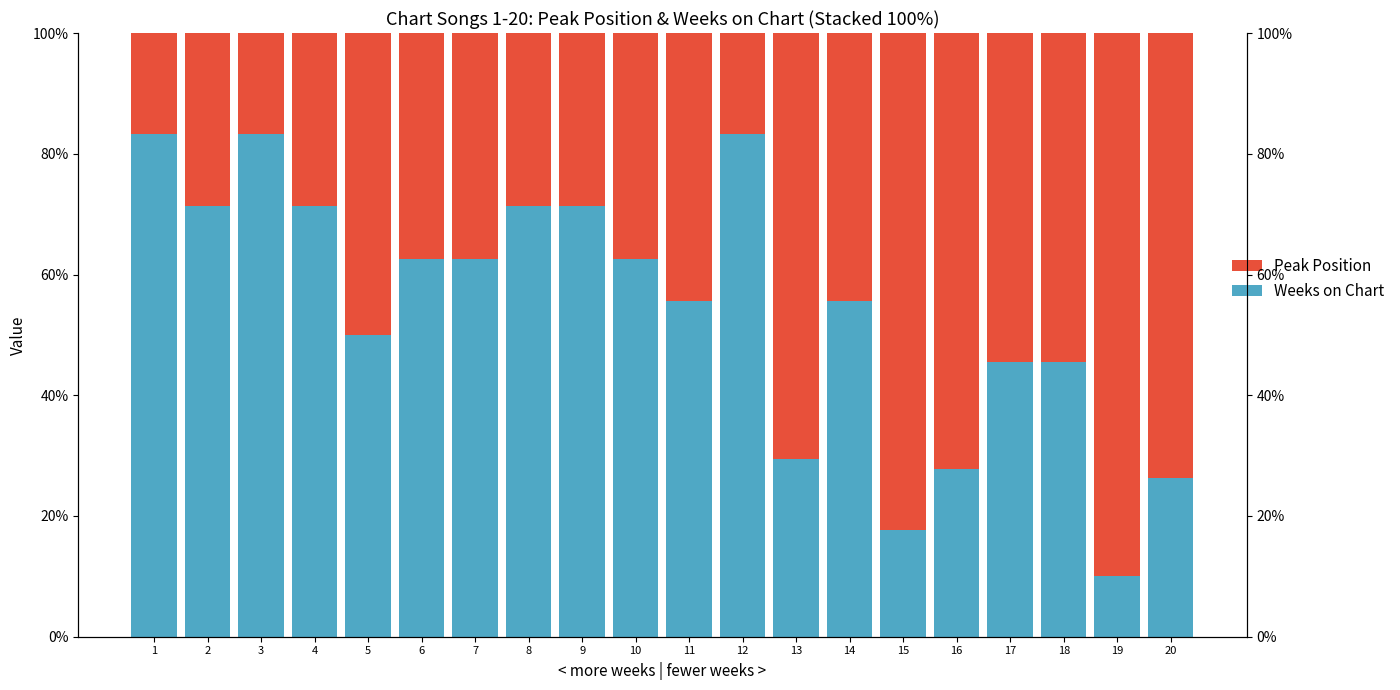

Rank the series by their average value, from highest to lowest.

Weeks on Chart, Peak Position